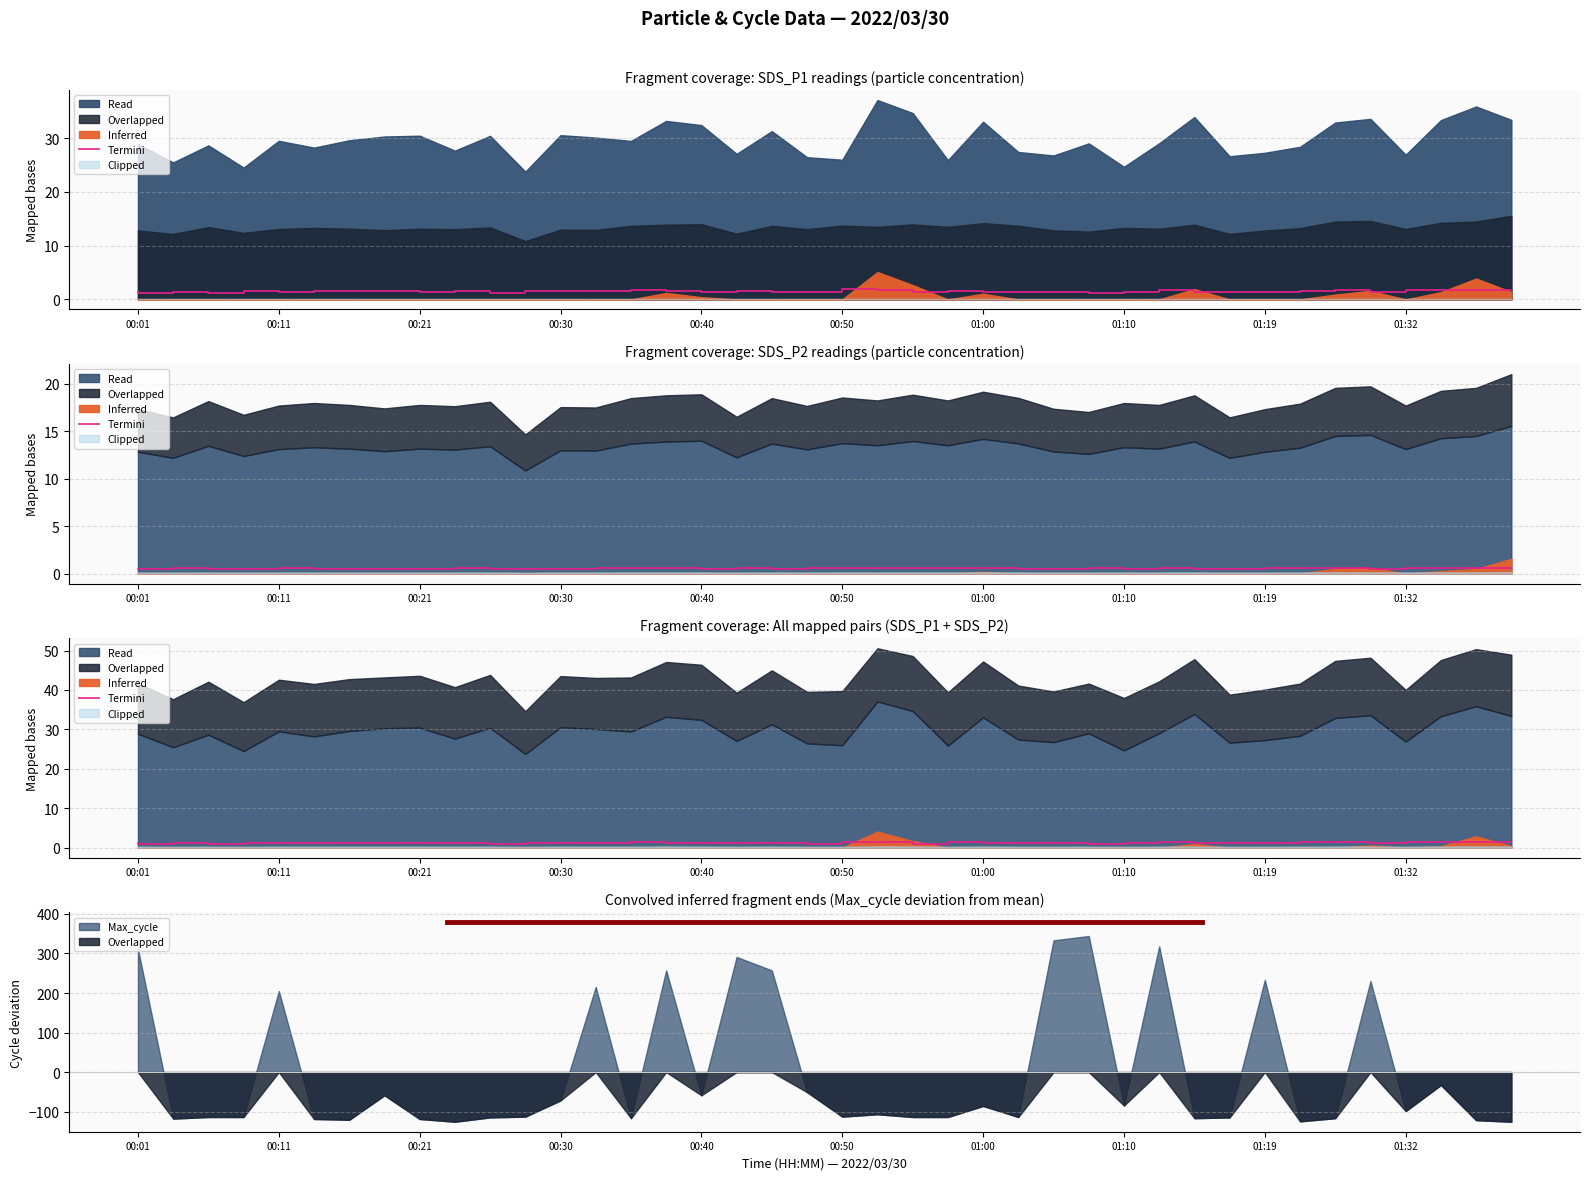

What value does the data have at 01:19?

1.1